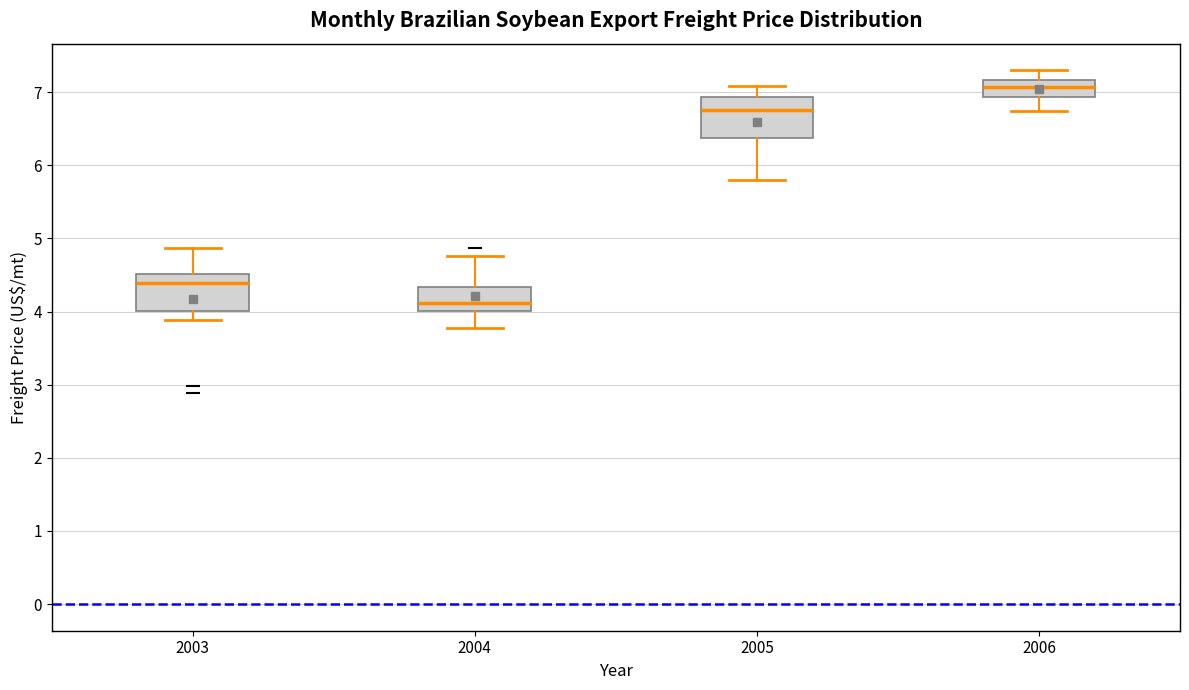

Reading left to right, read every box against the y-axis: the position of its median line, the range the box covers, and the ends of its whiskers. The values are not printed on the chart, so give them approximately, as read against the axis.

2003: median 4.4, box 4.0 to 4.5, whiskers 3.9 to 4.9
2004: median 4.1, box 4.0 to 4.3, whiskers 3.8 to 4.8
2005: median 6.8, box 6.4 to 6.9, whiskers 5.8 to 7.1
2006: median 7.1, box 6.9 to 7.2, whiskers 6.8 to 7.3